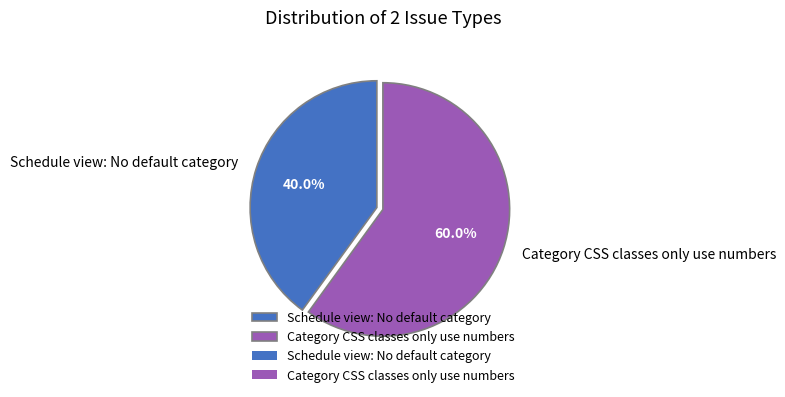

Combined, what portion of the pie is Category CSS classes only use numbers and Schedule view: No default category?

100.0%